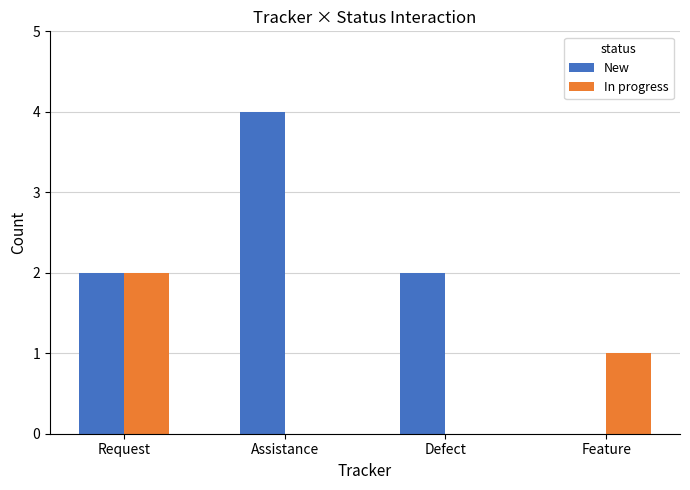

The In progress series shows 0 at Feature. True or false?

False